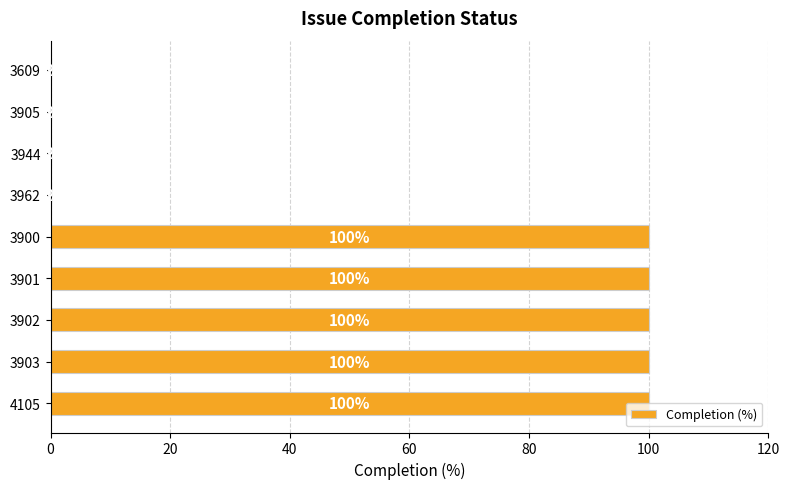

What value does the data have at 3902, to the nearest 50?

100